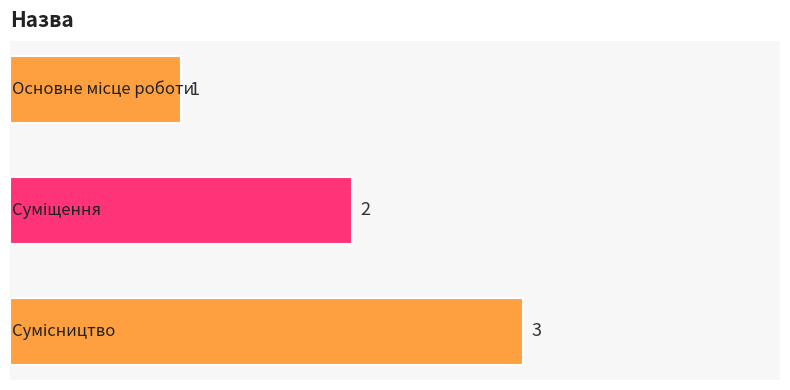

How many data points are less than 2?

1